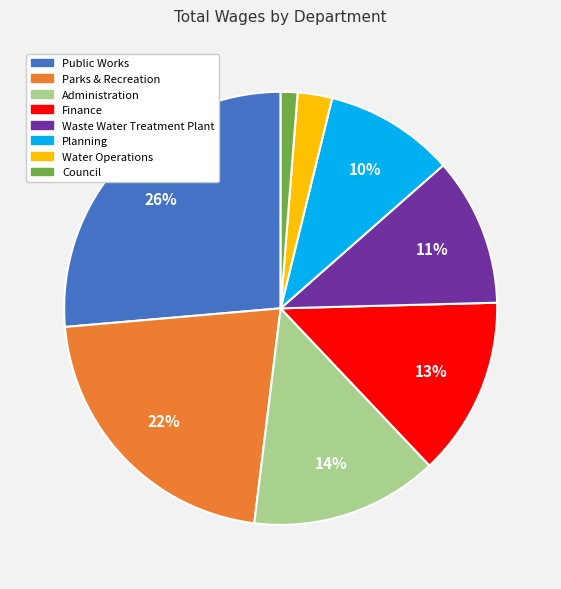

Which slice is the largest?

Public Works